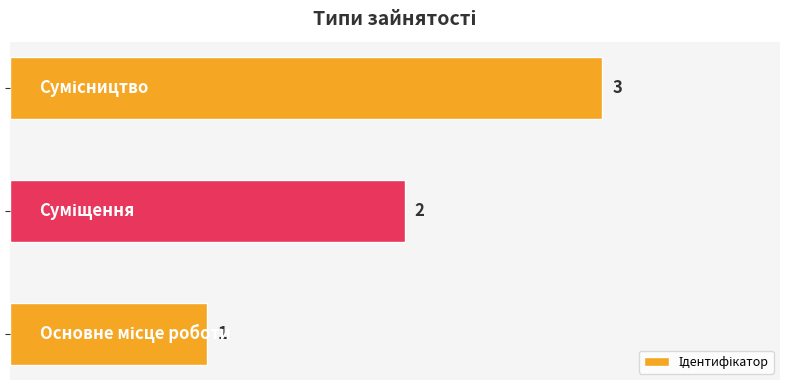

How many values are below 2?

1